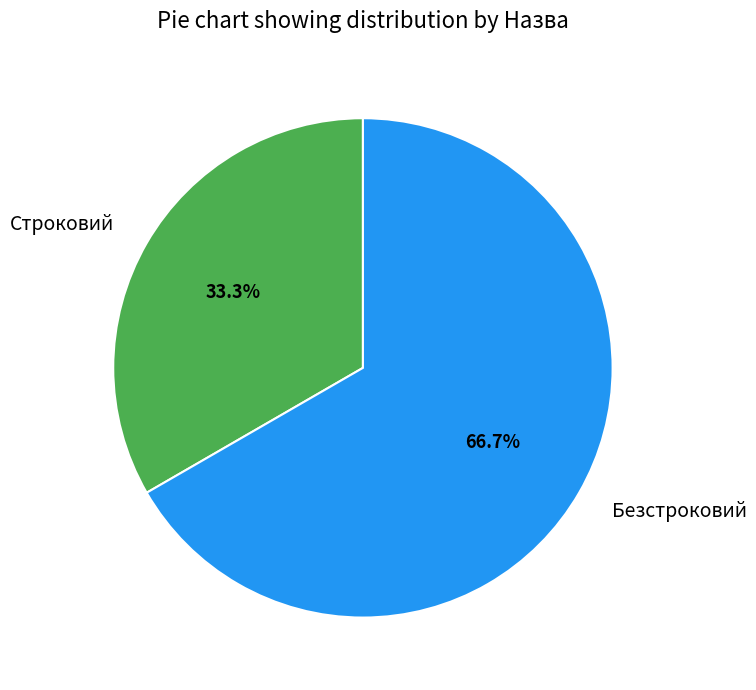

True or false: Строковий accounts for 33% of the total.

True